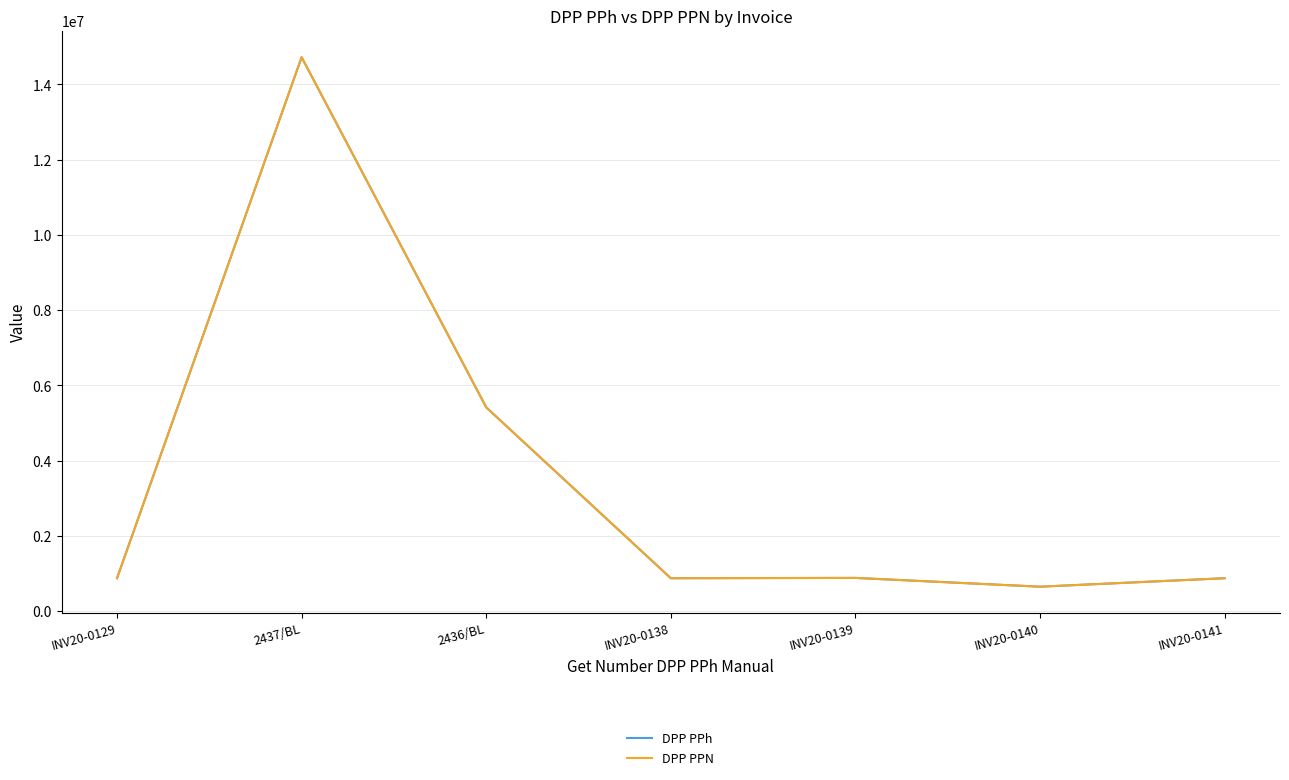

What is the sum of the DPP PPN values at 2437/BL and INV20-0129?

15600000